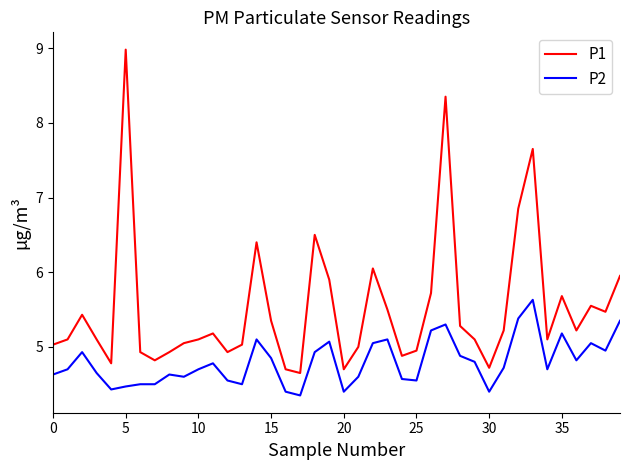

Which series has the largest range (max minus min)?

P1